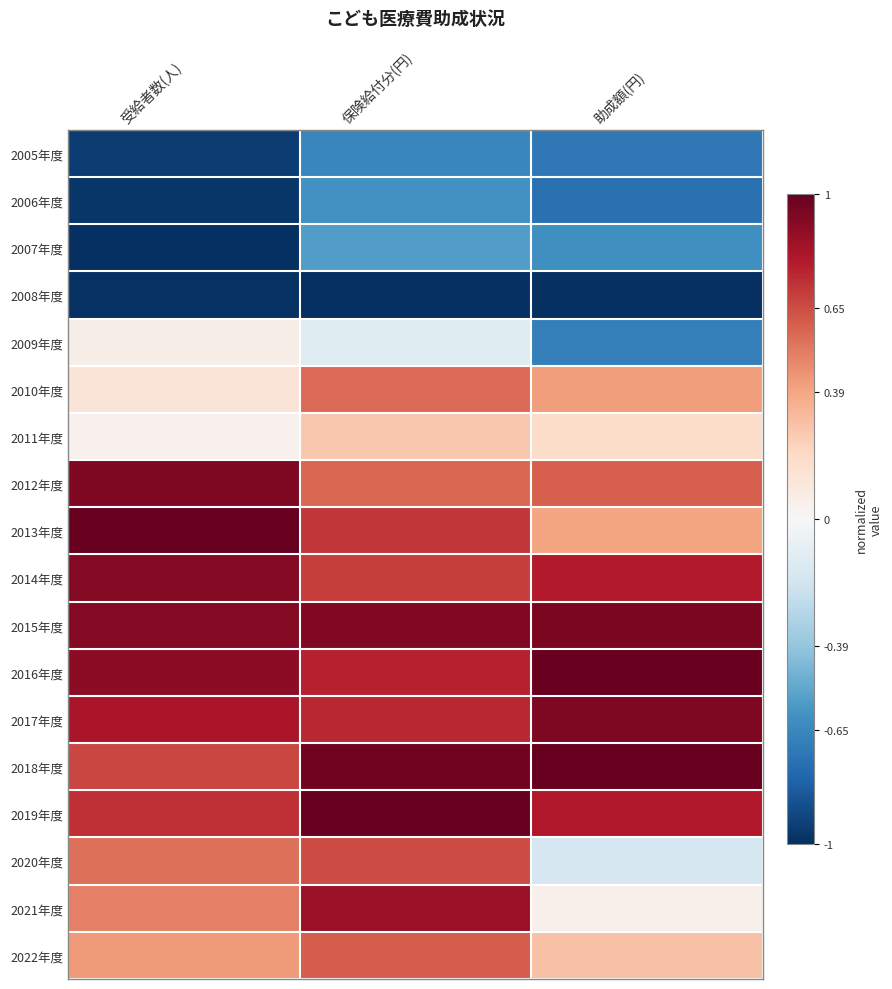

At 受給者数(人), list the series in order from largest to smallest.

2013年度, 2012年度, 2015年度, 2014年度, 2016年度, 2017年度, 2019年度, 2018年度, 2020年度, 2021年度, 2022年度, 2010年度, 2009年度, 2011年度, 2005年度, 2006年度, 2008年度, 2007年度